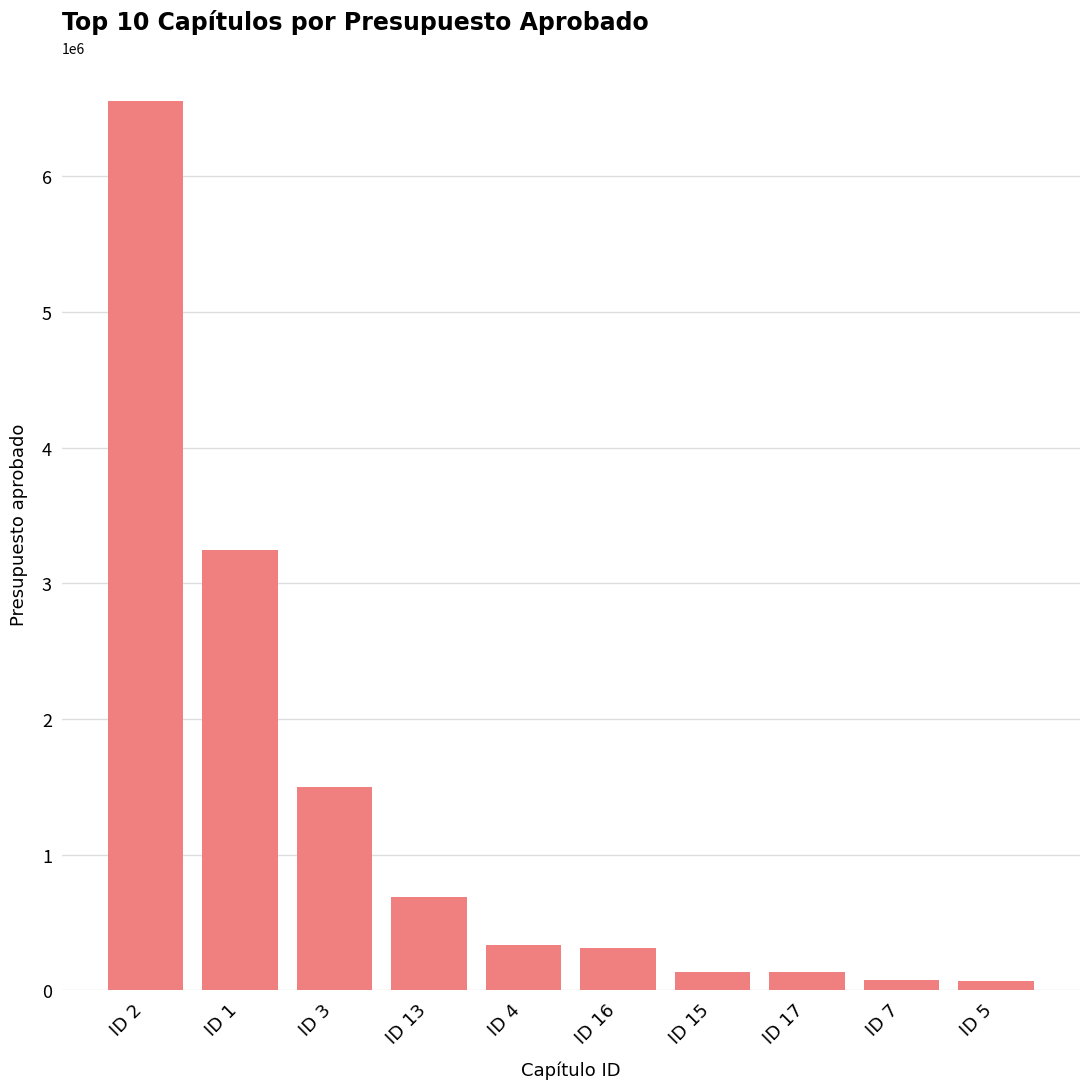

What position from the left is ID 5?

10